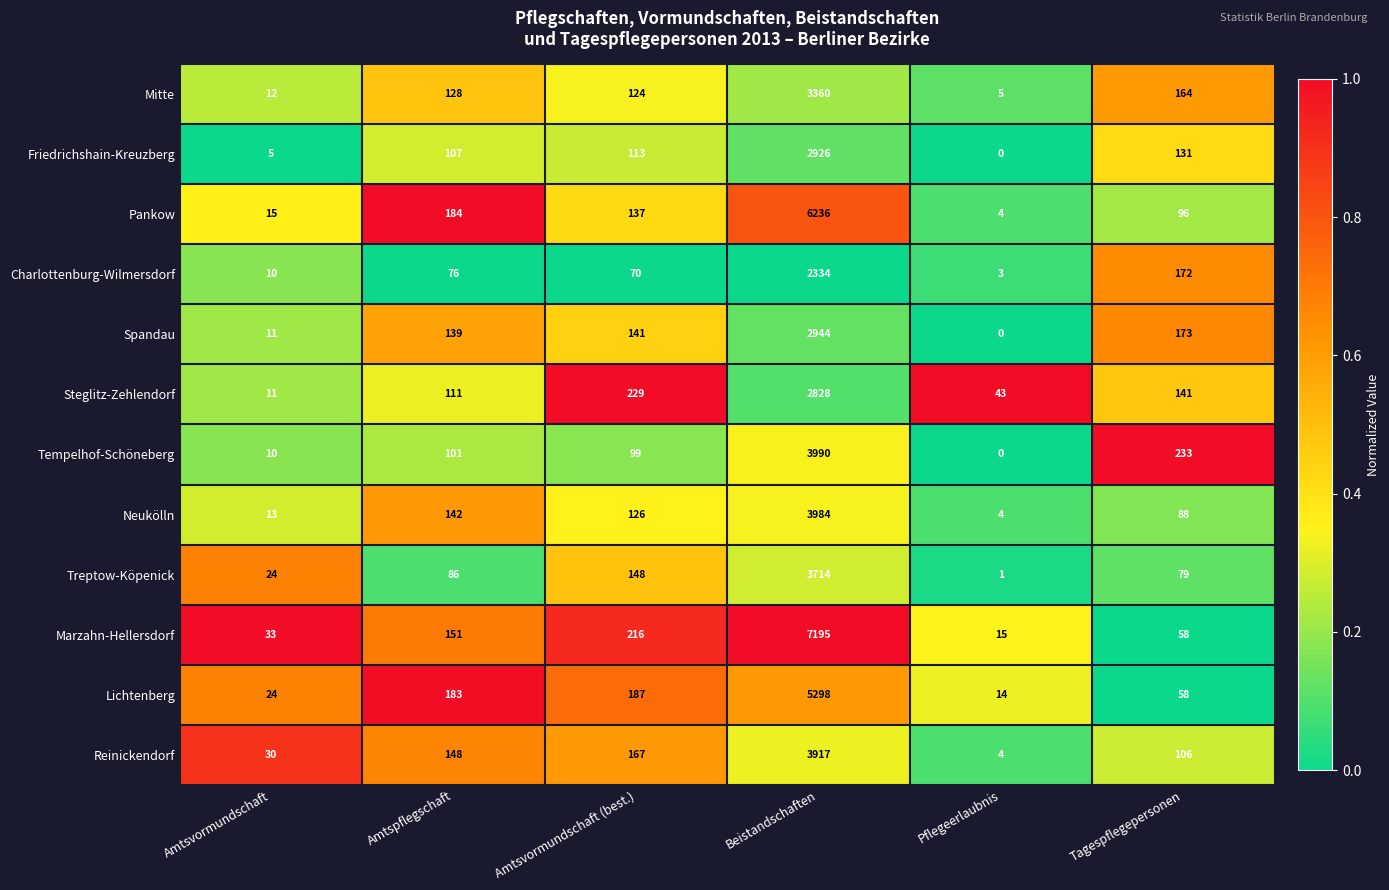

Rank the series by their maximum value, from highest to lowest.

Marzahn-Hellersdorf, Pankow, Lichtenberg, Tempelhof-Schöneberg, Neukölln, Reinickendorf, Treptow-Köpenick, Mitte, Spandau, Friedrichshain-Kreuzberg, Steglitz-Zehlendorf, Charlottenburg-Wilmersdorf